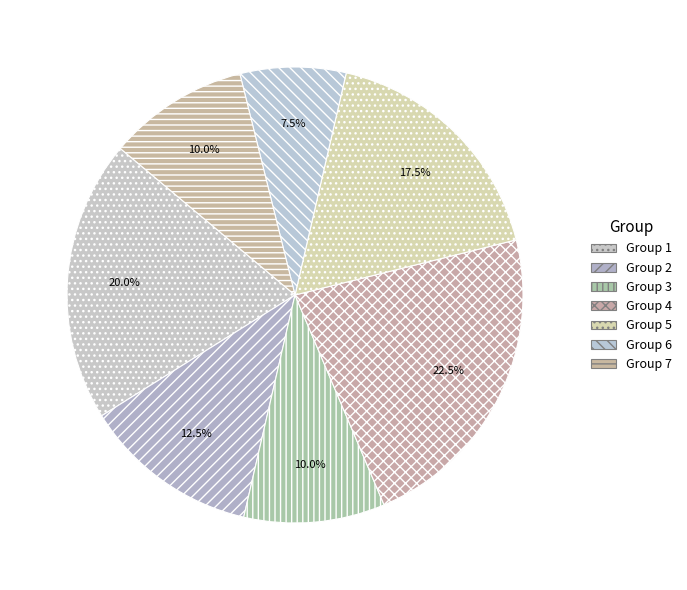

To the nearest percent, what percentage of the pie is Group 3?

10%